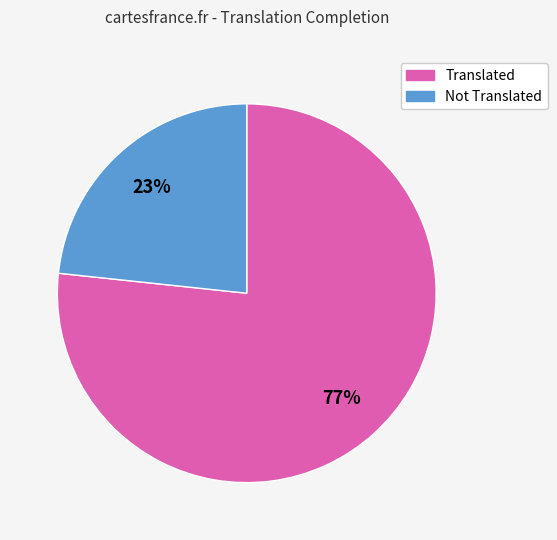

How many segments does this pie chart have?

2